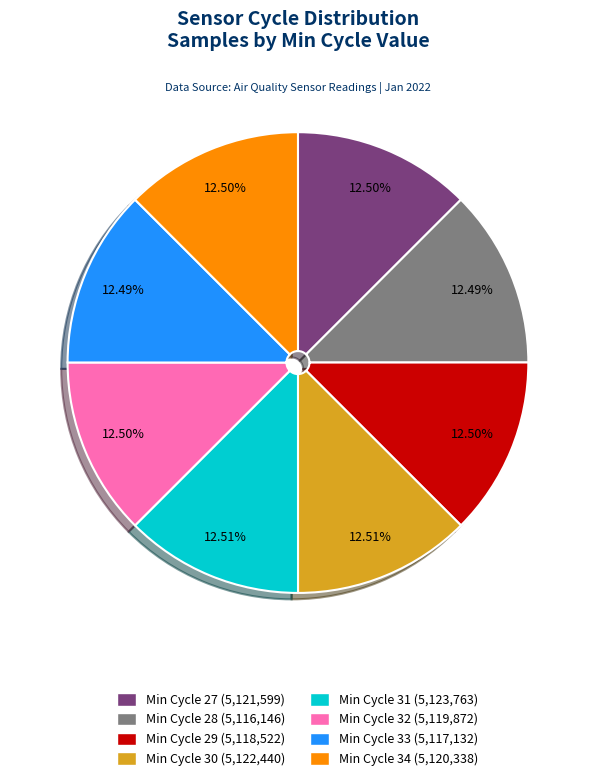

Count the number of slices in the pie.

8